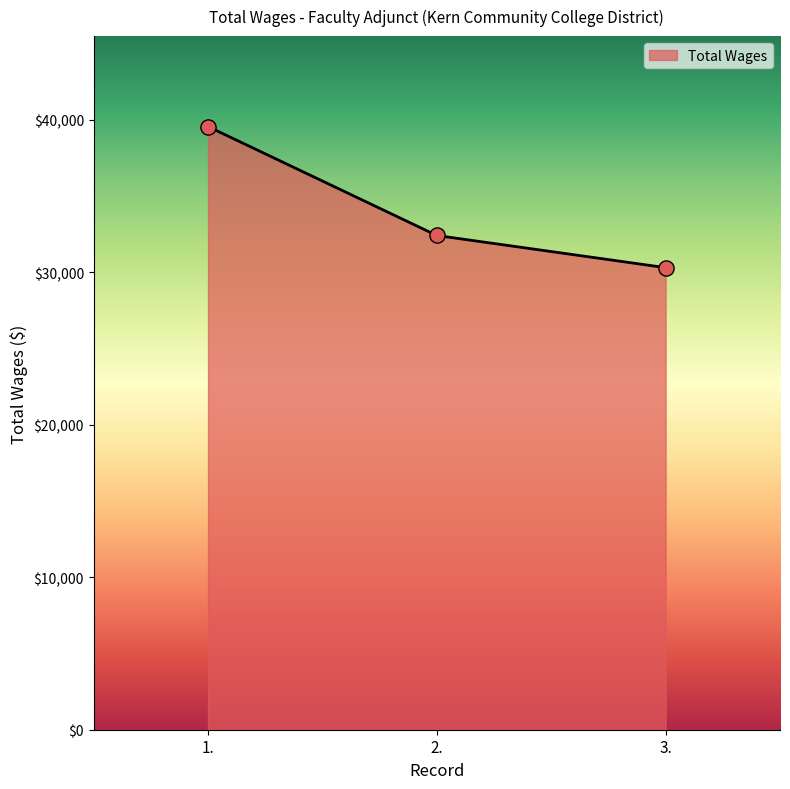

What is the ratio of the value at 3. to the value at 2.?

0.9